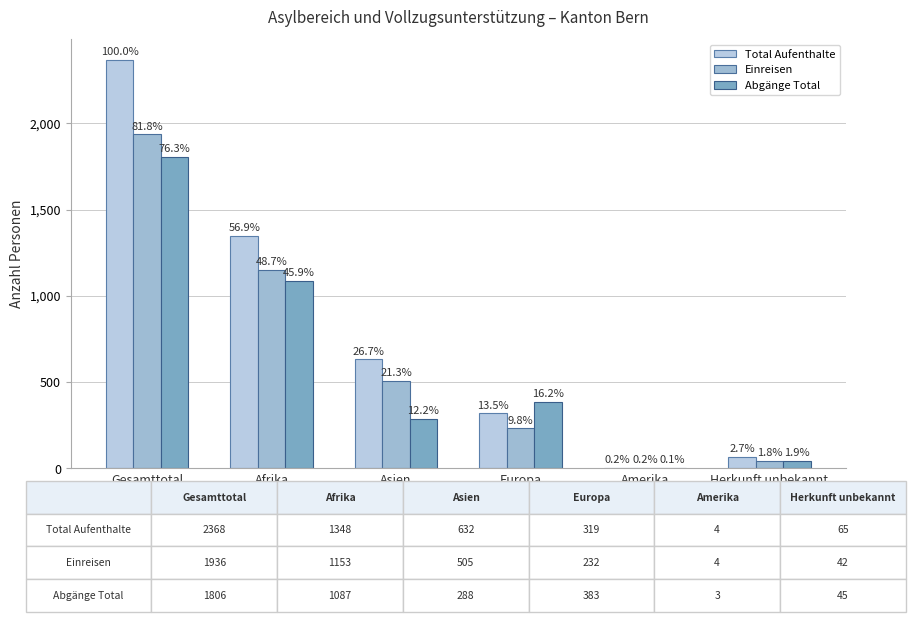

What value does the Einreisen series have at Herkunft unbekannt, to the nearest 10?

40